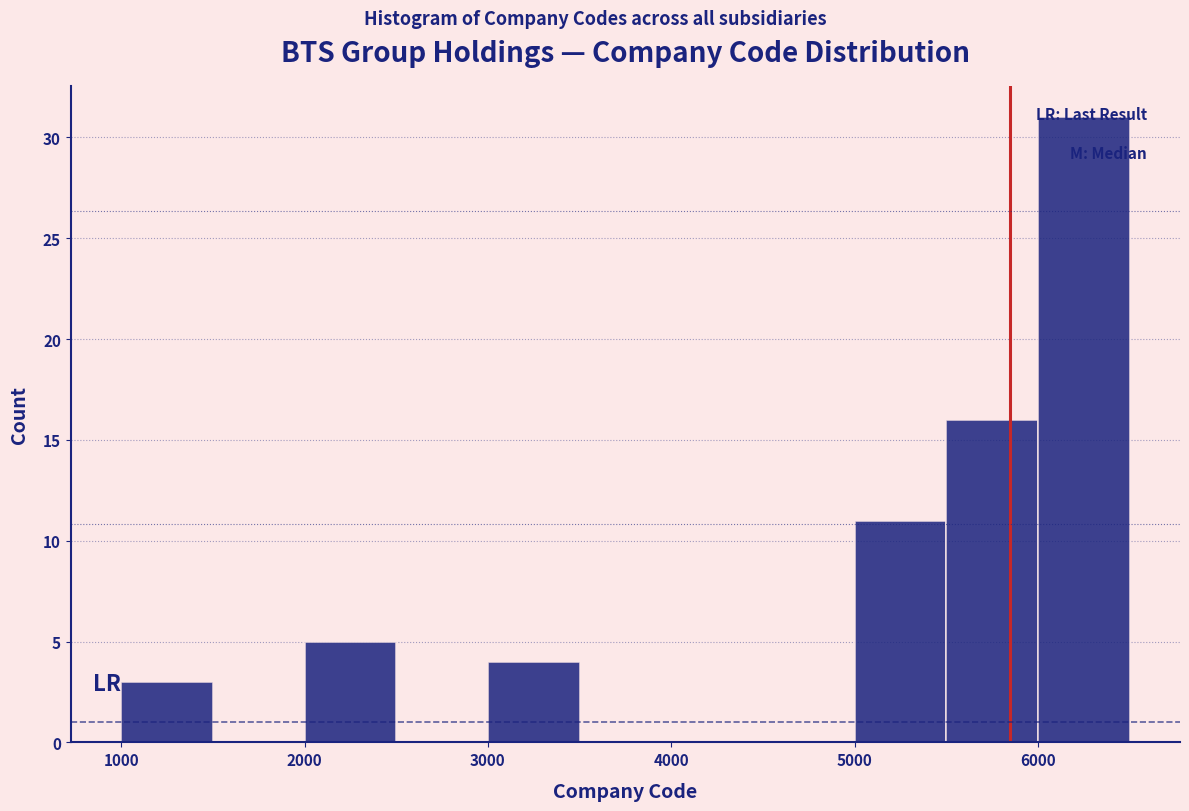

How tall is the bar that spans 2000 to 2500 on the x-axis? The values are not printed on the chart, so give them approximately, as read against the axis.

5